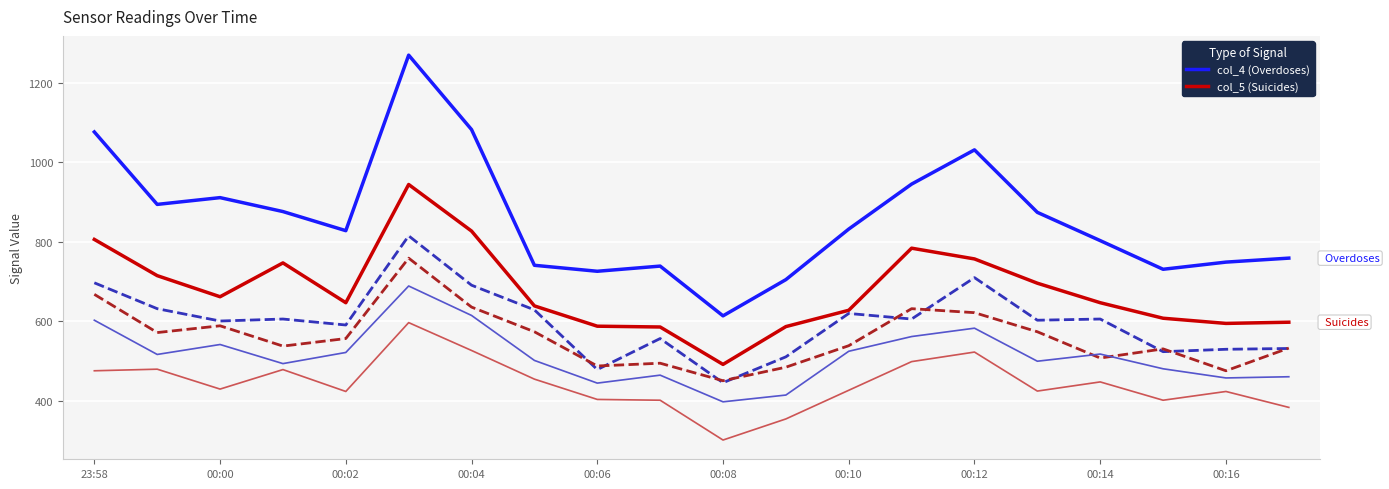

What is the greatest value displayed?

1269